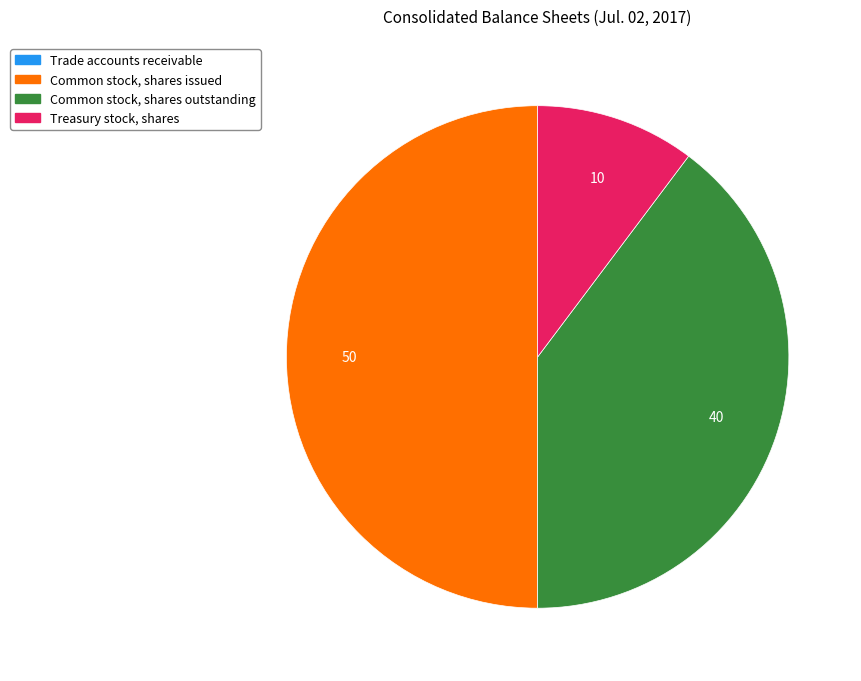

Which slice is the largest?

Common stock, shares issued